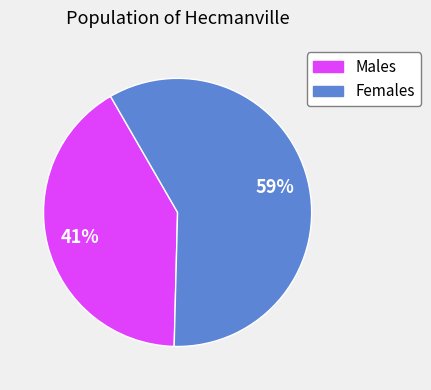

What is the majority slice?

Females